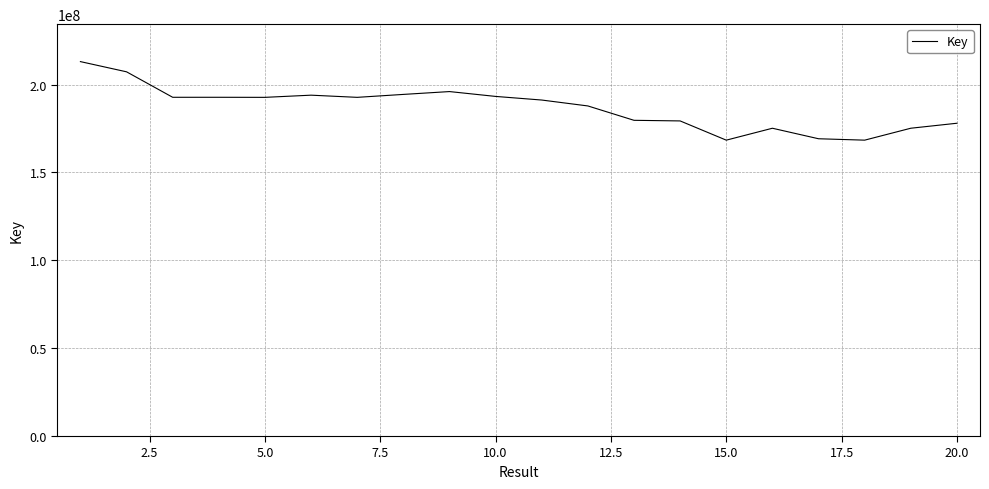

What is the greatest value displayed?

213104438